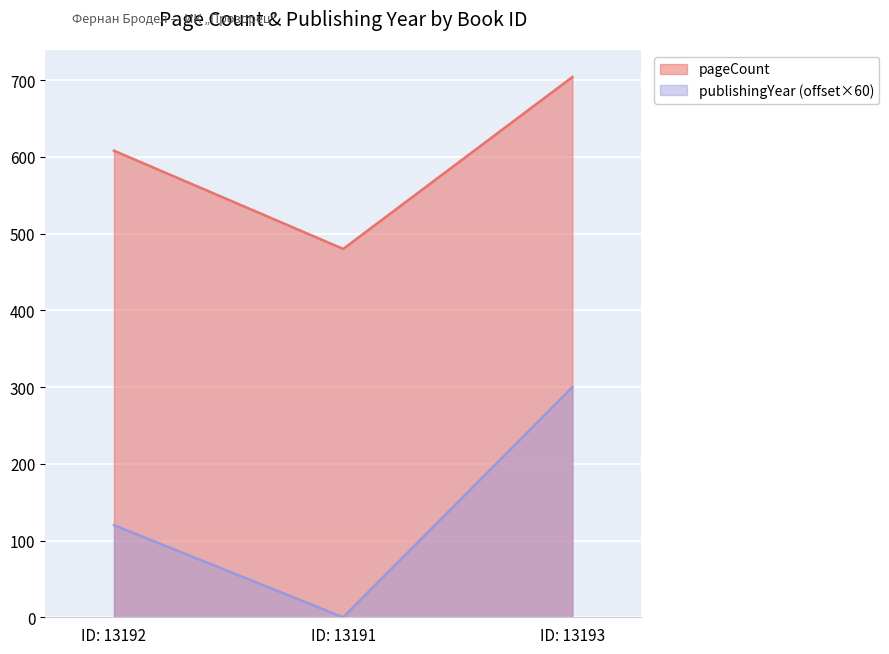

Which series has the largest total across all categories?

pageCount